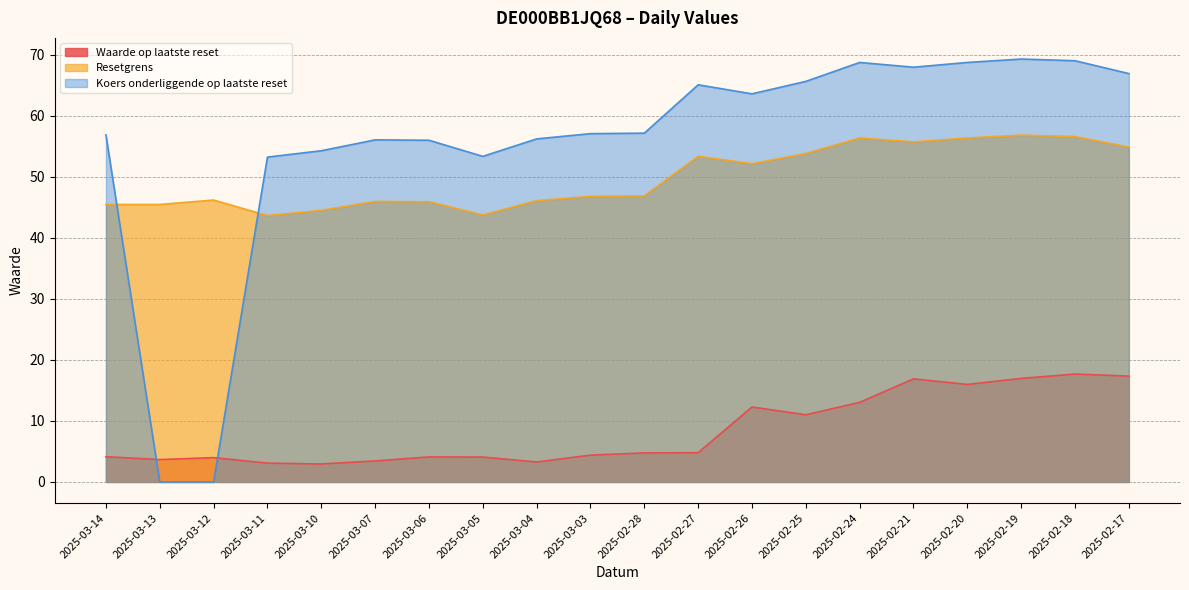

How many categories are shown in the chart?

20